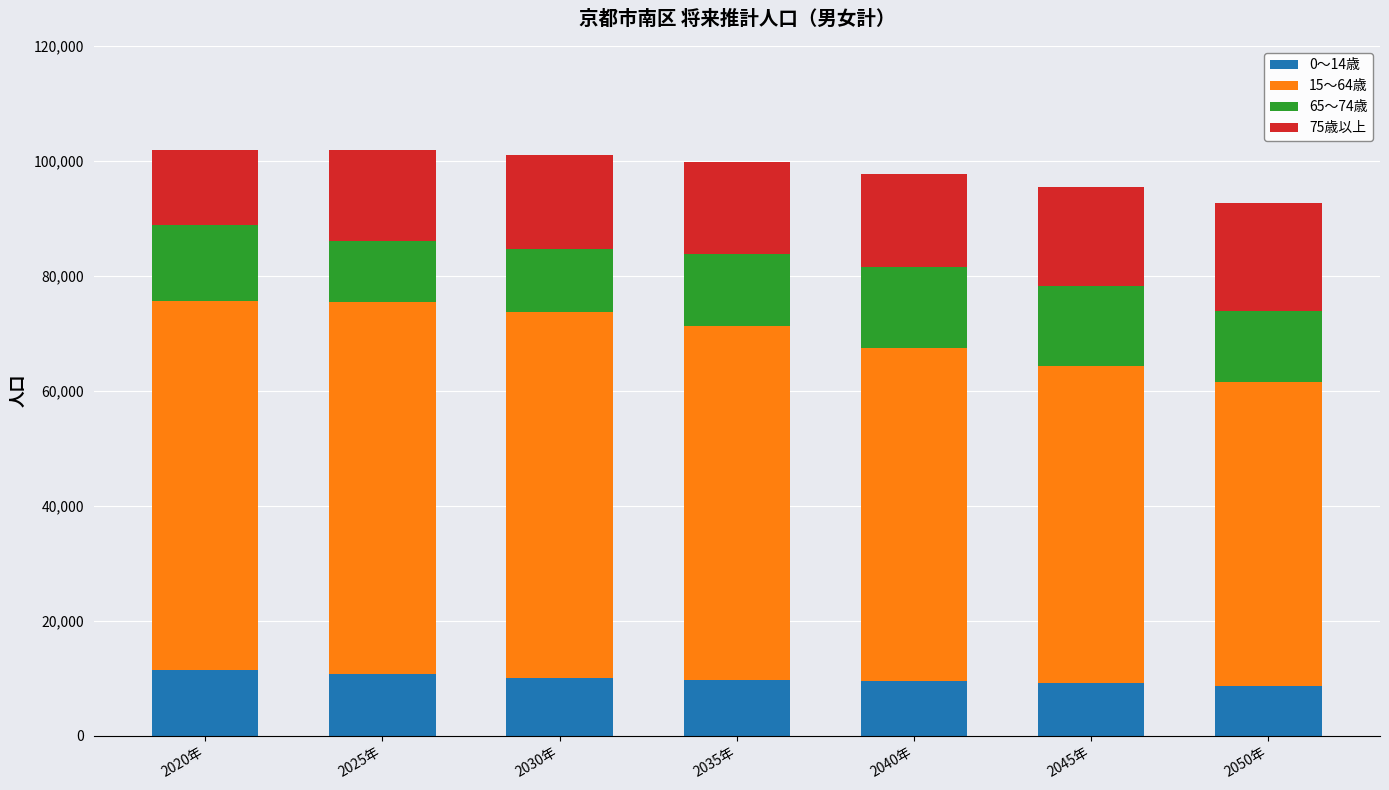

What is the maximum value for 0～14歳?

11488